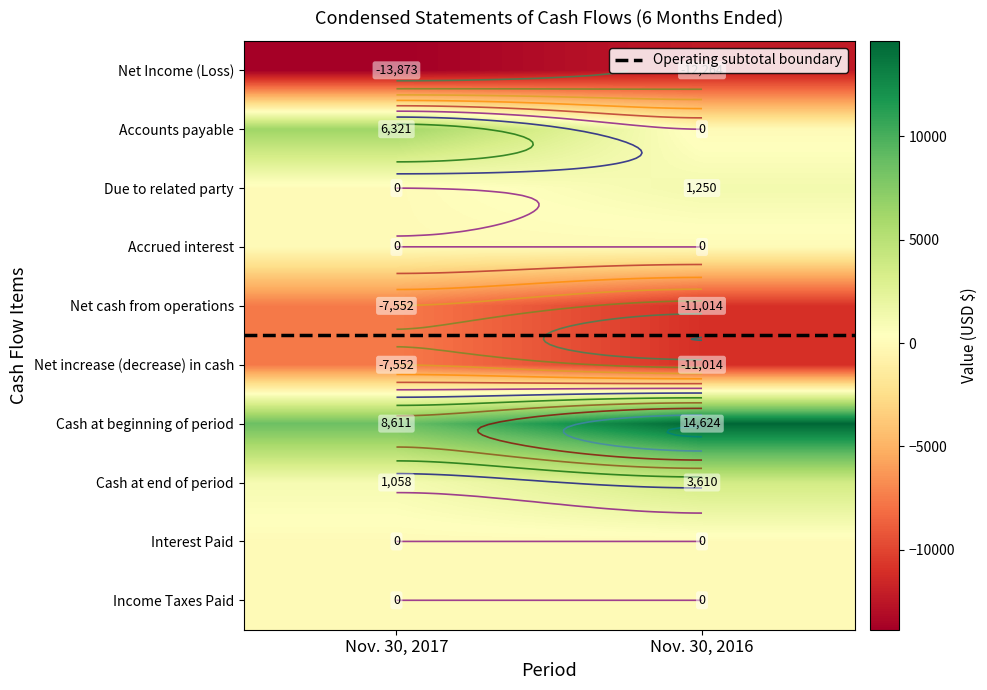

Is the value of Net increase (decrease) in cash at Nov. 30, 2017 greater than the value of Income Taxes Paid at Nov. 30, 2017?

No